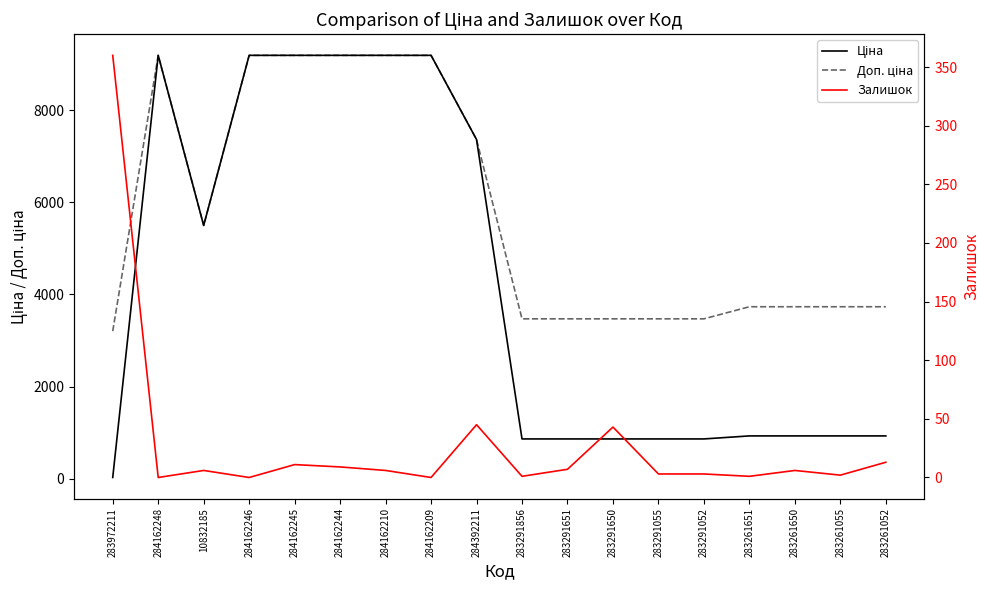

Which series has the largest total across all categories?

Доп. ціна